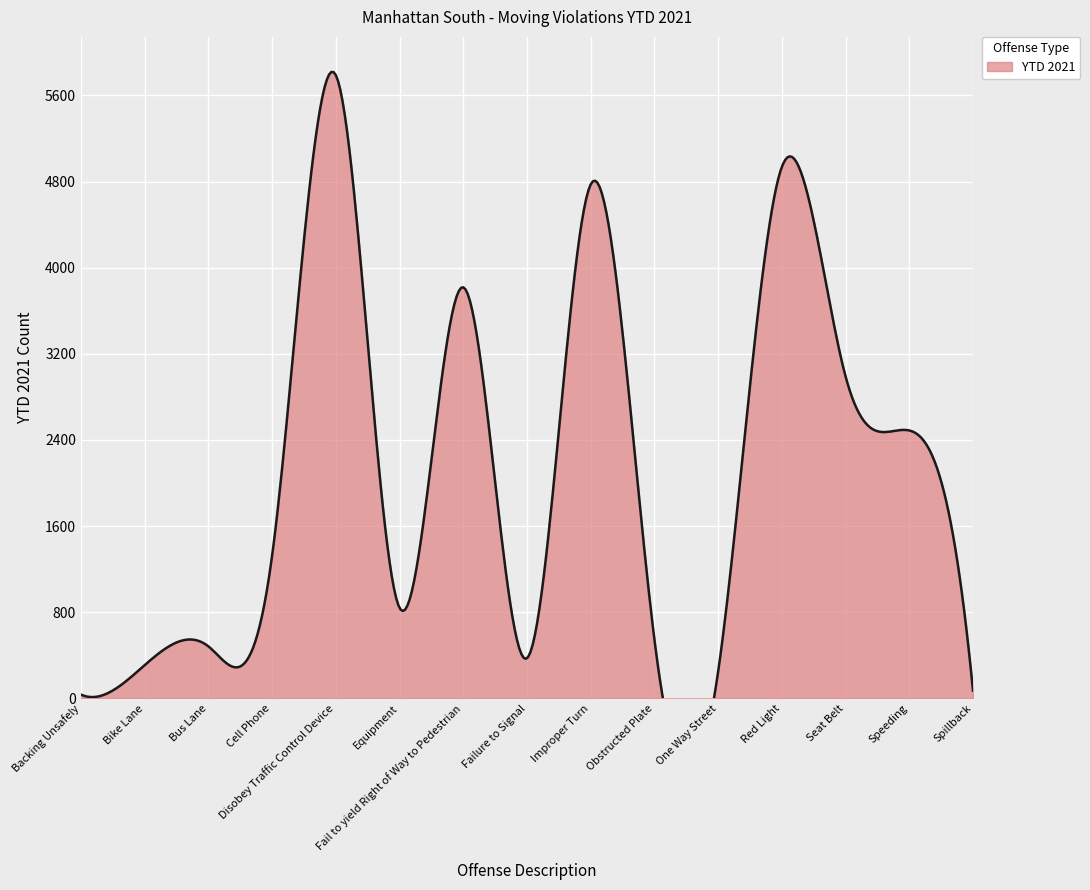

What is the value of the 10th point from the left?

549